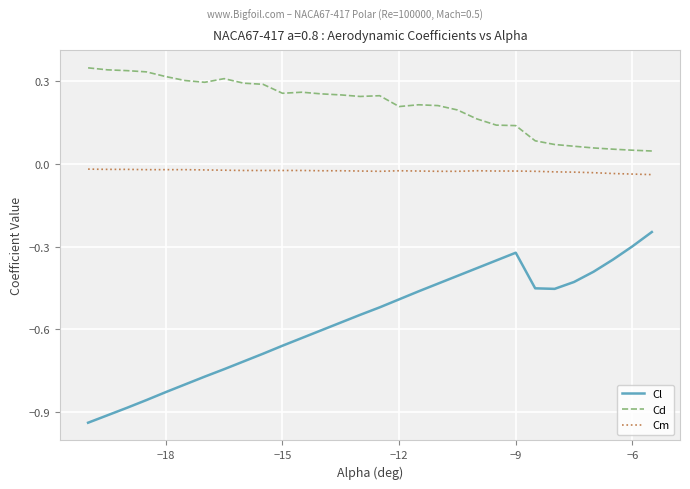

True or false: Cd and Cl cross at least once.

False